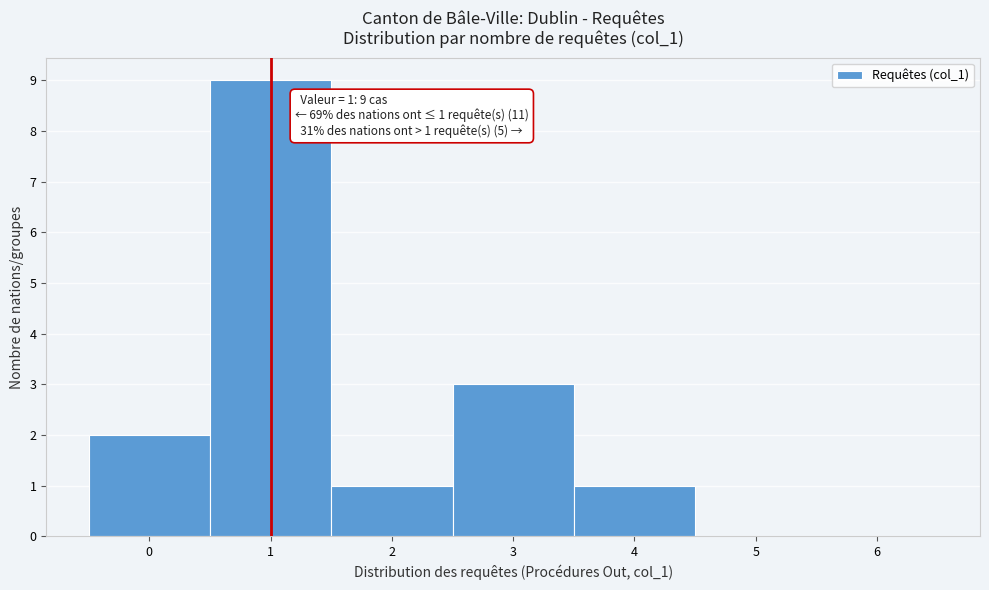

Reading right to left, what are all the values shown in this chart?

6=0	5=0	4=1	3=3	2=1	1=9	0=2